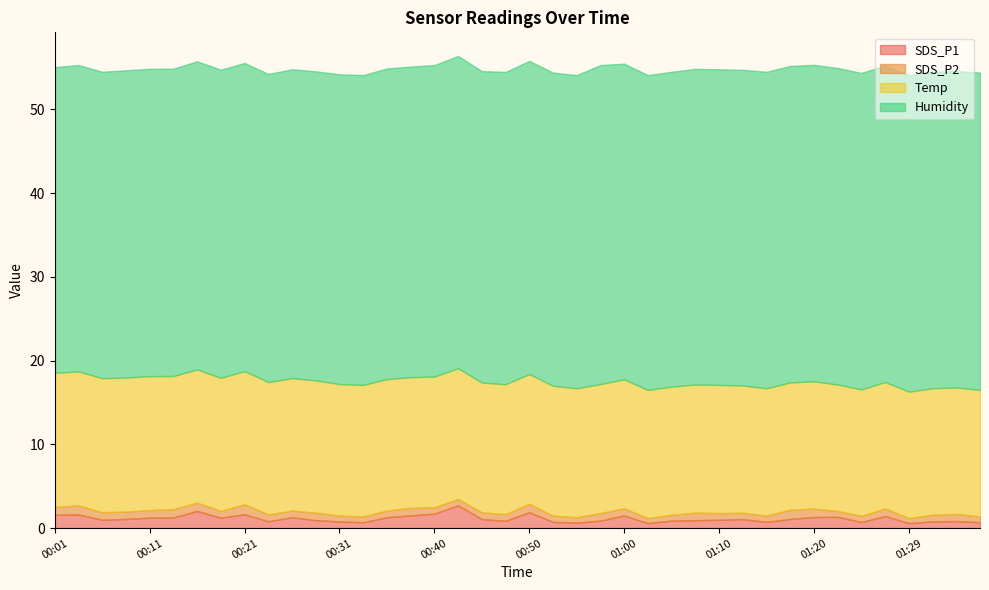

What is the difference between the maximum and second lowest values in the SDS_P2 series?

0.6